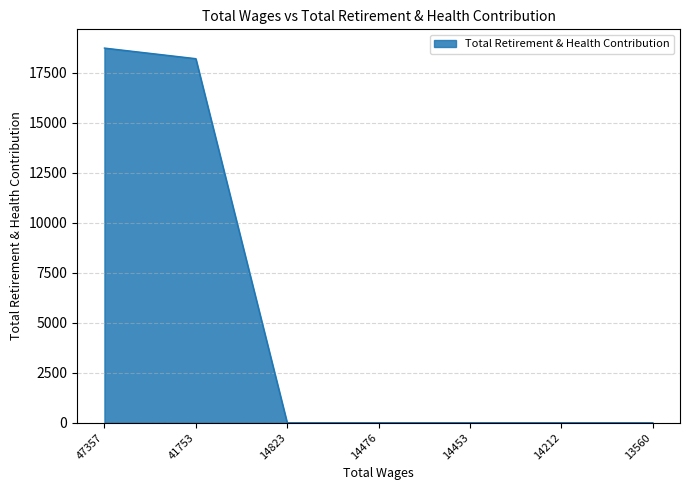

Between 47357 and 14453, which is larger?

47357